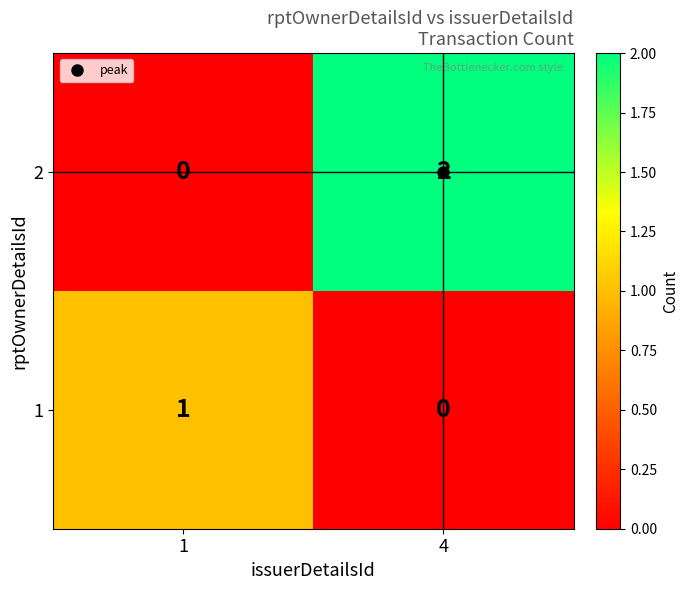

How many categories are shown in the chart?

2